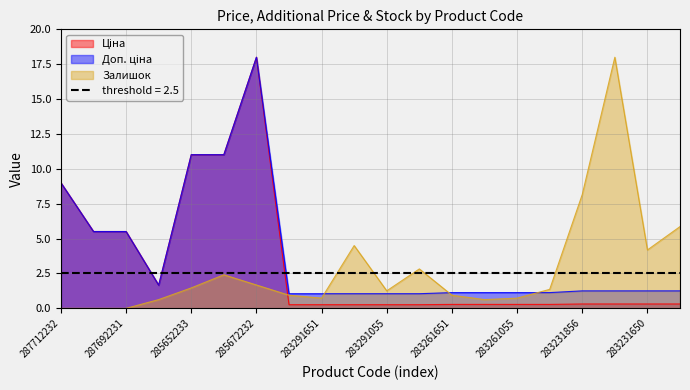

Between 283261052 and 283231650, which series saw the biggest shift?

Залишок